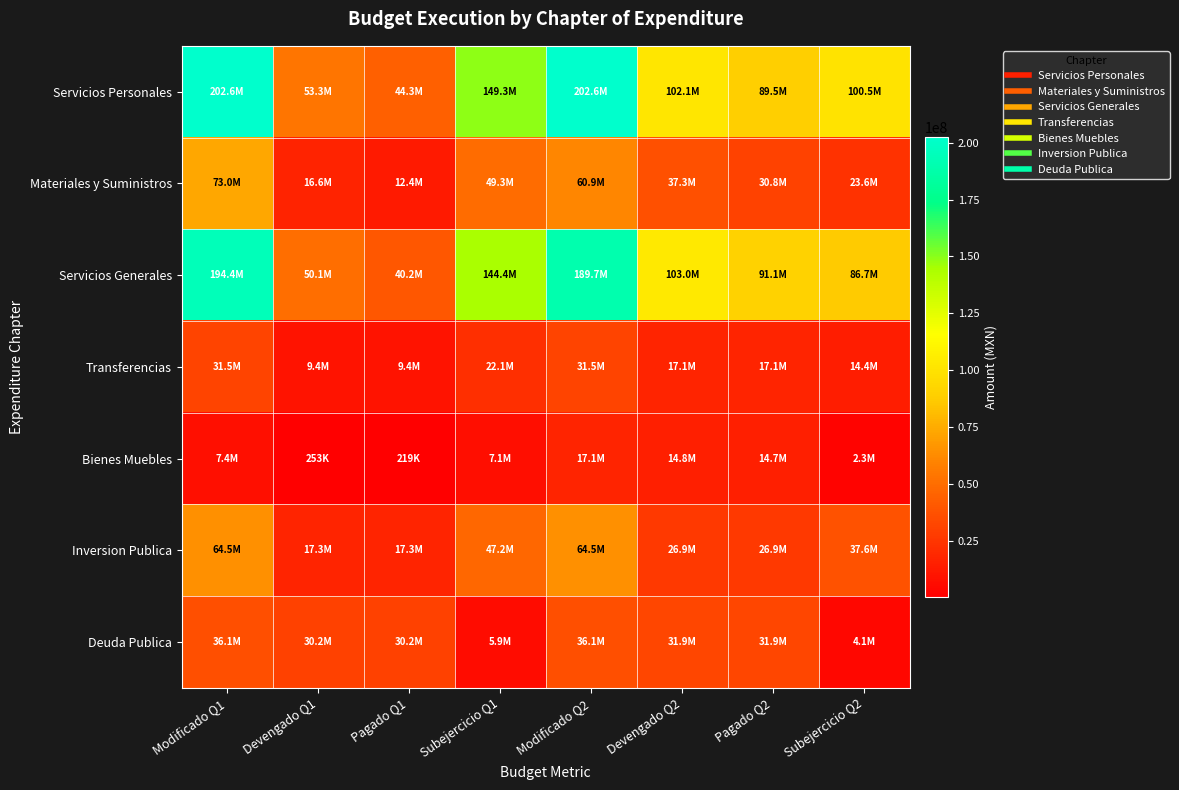

Reading left to right, what are all the values shown in this chart?

Servicios Personales: Modificado Q1=202607377.0	Devengado Q1=53278203.5	Pagado Q1=44325251.7	Subejercicio Q1=149329173.5	Modificado Q2=202607377.0	Devengado Q2=102104278.4	Pagado Q2=89530040.8	Subejercicio Q2=100503098.6
Materiales y Suministros: Modificado Q1=73036396.5	Devengado Q1=16593304.2	Pagado Q1=12417244.5	Subejercicio Q1=49343092.4	Modificado Q2=60936396.5	Devengado Q2=37340173.3	Pagado Q2=30768367.0	Subejercicio Q2=23596223.3
Servicios Generales: Modificado Q1=194439103.9	Devengado Q1=50063806.5	Pagado Q1=40238839.5	Subejercicio Q1=144375297.4	Modificado Q2=189697647.3	Devengado Q2=103038172.9	Pagado Q2=91097120.8	Subejercicio Q2=86659474.5
Transferencias: Modificado Q1=31496904.8	Devengado Q1=9351193.0	Pagado Q1=9351193.0	Subejercicio Q1=22145711.8	Modificado Q2=31496904.8	Devengado Q2=17117498.0	Pagado Q2=17117498.0	Subejercicio Q2=14379406.8
Bienes Muebles: Modificado Q1=7370000.0	Devengado Q1=253090.8	Pagado Q1=218529.9	Subejercicio Q1=7116909.2	Modificado Q2=17111456.6	Devengado Q2=14778462.6	Pagado Q2=14740781.8	Subejercicio Q2=2332994.0
Inversion Publica: Modificado Q1=64471529.2	Devengado Q1=17316176.9	Pagado Q1=17316176.9	Subejercicio Q1=47155352.3	Modificado Q2=64471529.2	Devengado Q2=26911941.7	Pagado Q2=26911941.7	Subejercicio Q2=37559587.5
Deuda Publica: Modificado Q1=36074704.7	Devengado Q1=30163113.9	Pagado Q1=30163113.9	Subejercicio Q1=5911590.8	Modificado Q2=36074704.7	Devengado Q2=31929906.6	Pagado Q2=31929906.6	Subejercicio Q2=4144798.1